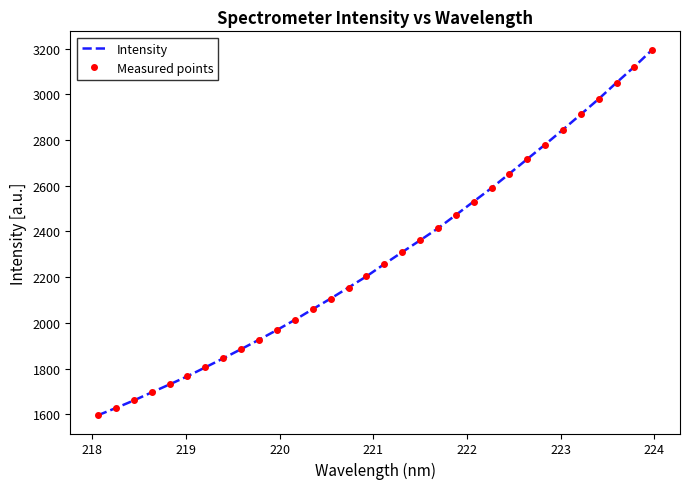

What is the greatest value displayed?

3195.7